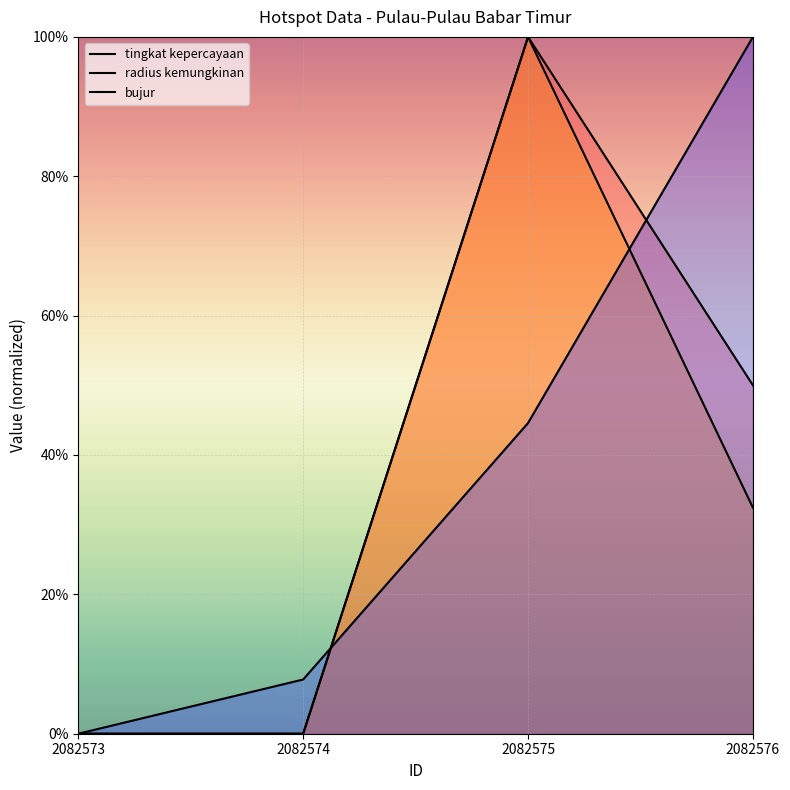

The value of radius kemungkinan at 2082573 is 0.0. True or false?

True